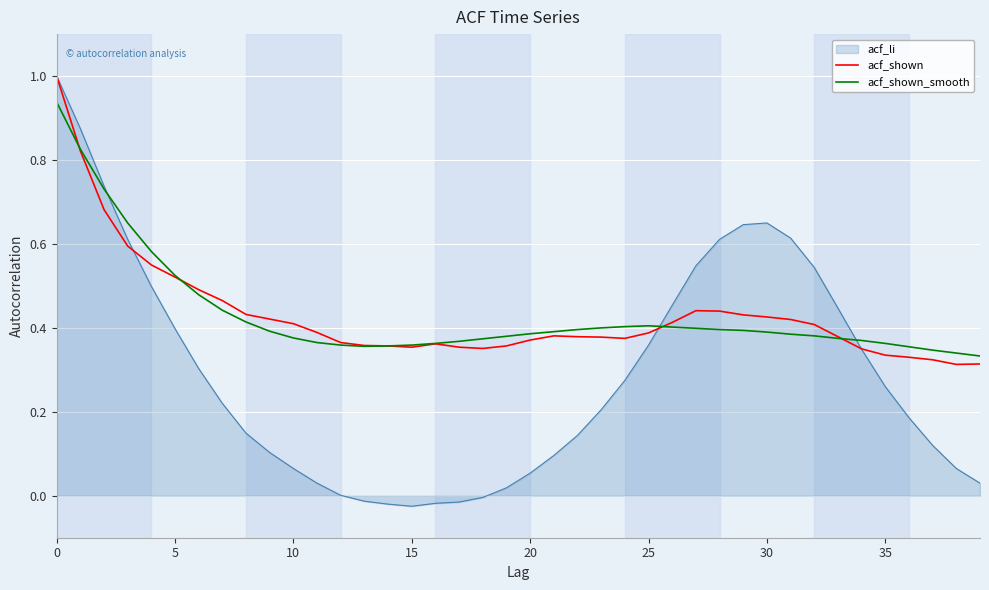

Which series has the largest range (max minus min)?

acf_li